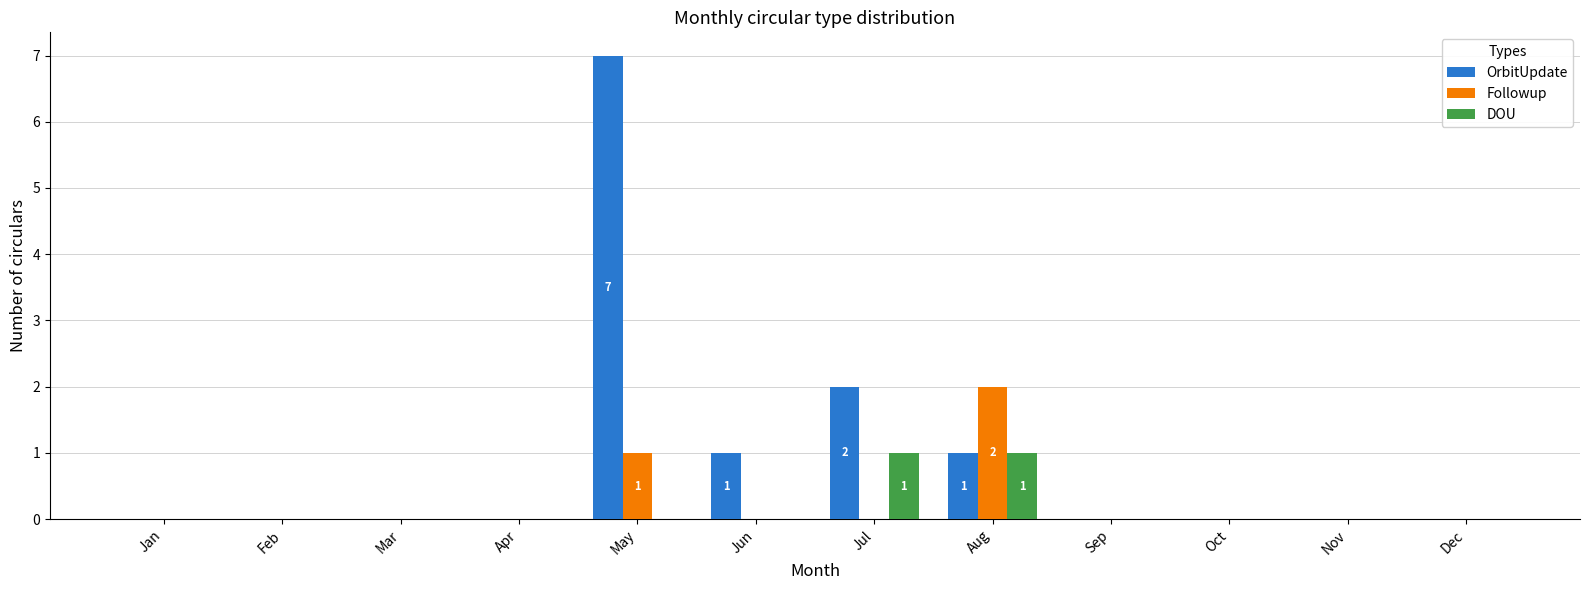

Reading left to right, what are all the values shown in this chart?

OrbitUpdate: 0	0	0	0	7	1	2	1	0	0	0	0
Followup: 0	0	0	0	1	0	0	2	0	0	0	0
DOU: 0	0	0	0	0	0	1	1	0	0	0	0